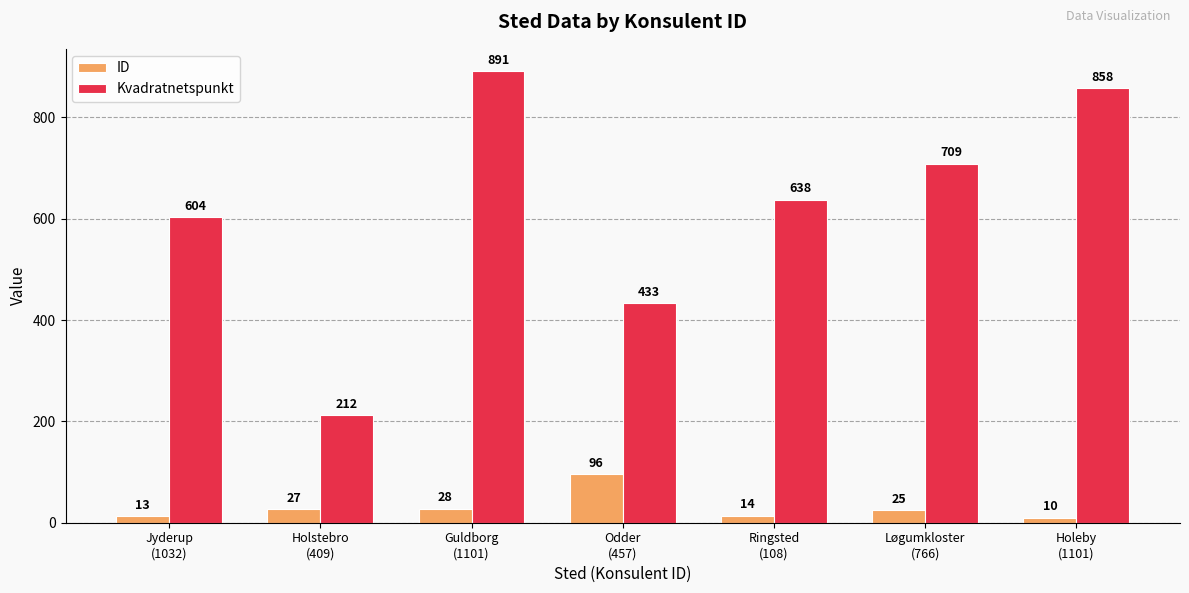

Rank the series by their average value, from highest to lowest.

Kvadratnetspunkt, ID